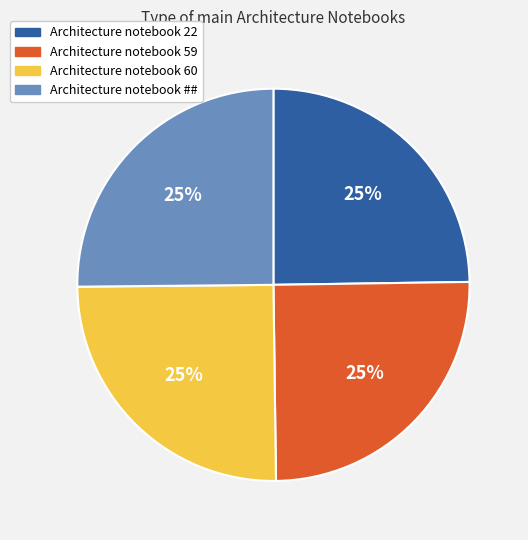

What is the ratio of the value at Architecture notebook 59 to the value at Architecture notebook 60?

1.0